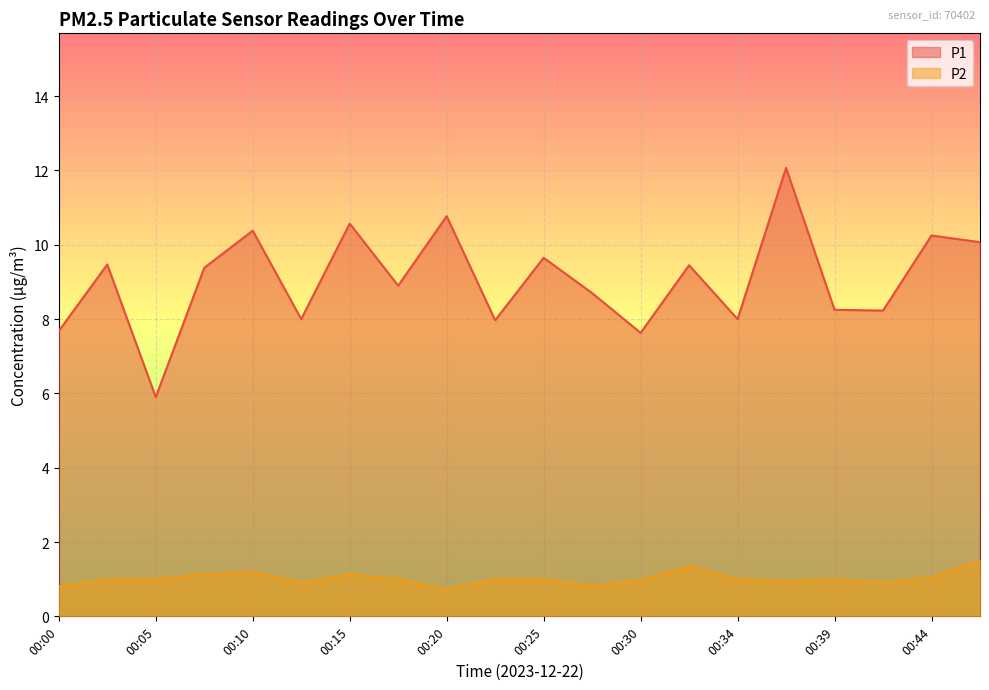

Reading left to right, list all the values displayed in this chart.

P1: 7.7	9.5	5.9	9.4	10.4	8.0	10.6	8.9	10.8	8.0	9.7	8.7	7.6	9.4	8.0	12.1	8.2	8.2	10.2	10.1
P2: 0.8	1.0	1.0	1.1	1.2	0.9	1.1	1.0	0.7	1.0	1.0	0.8	1.0	1.4	1.0	0.9	1.0	0.9	1.1	1.5